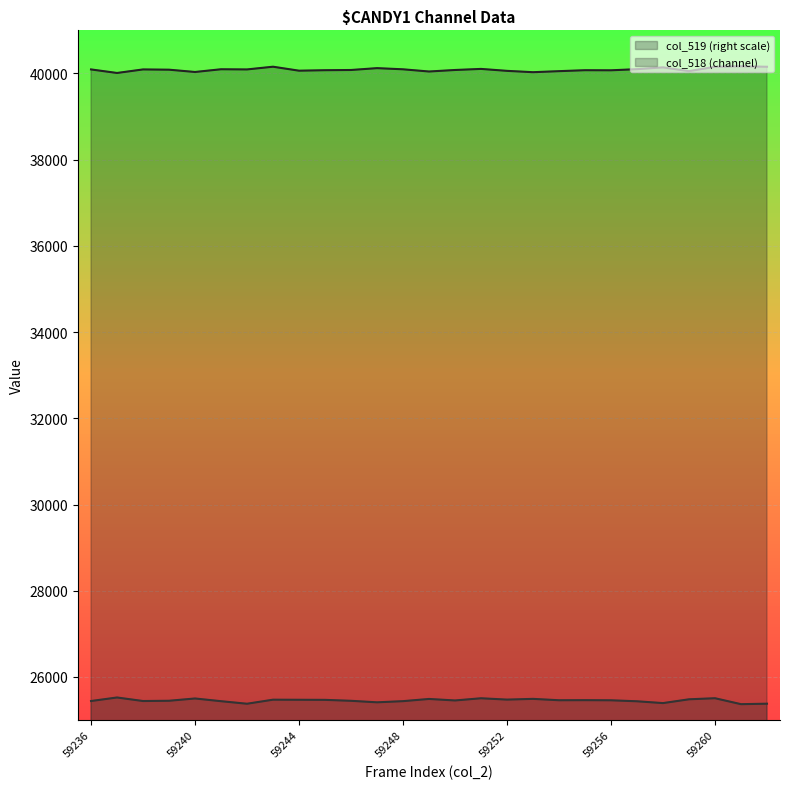

What is the total value across all series at 59255?

65537